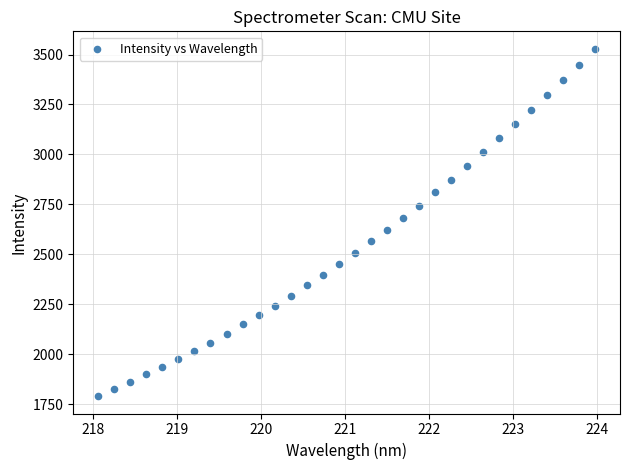

What is the range of X values (max minus min)?

5.9